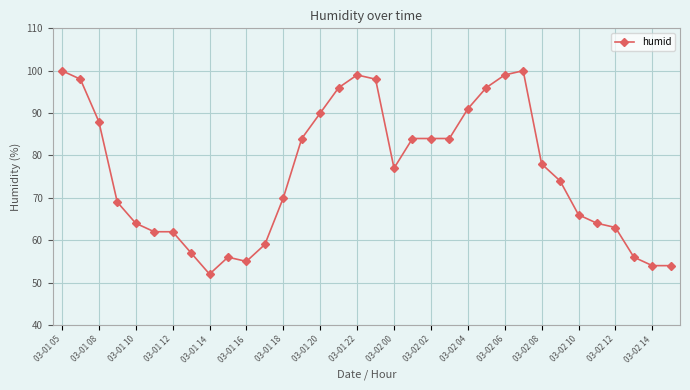

True or false: there are more than 2 points higher than both neighbors.

True